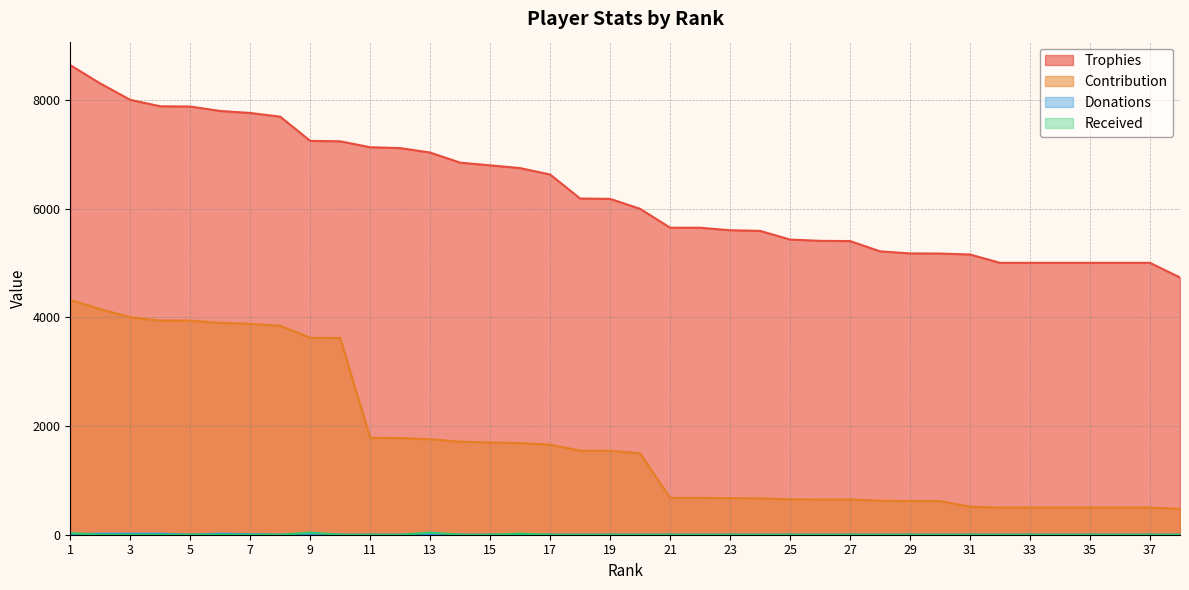

Is it true that Contribution equals 1778 at 12?

True